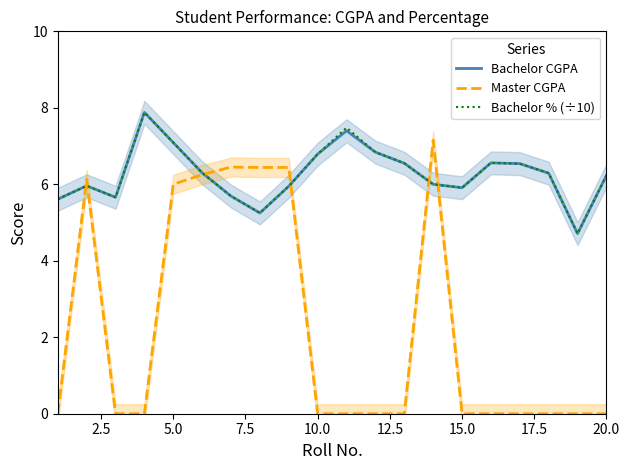

What is the highest value of the Bachelor CGPA series?

7.9